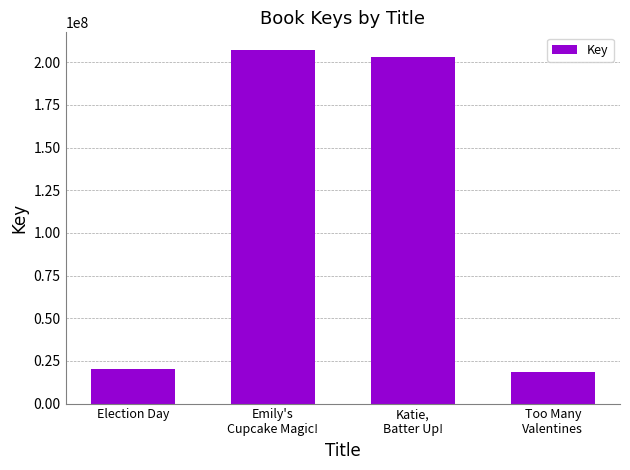

The value at Election Day is 20473917. True or false?

True